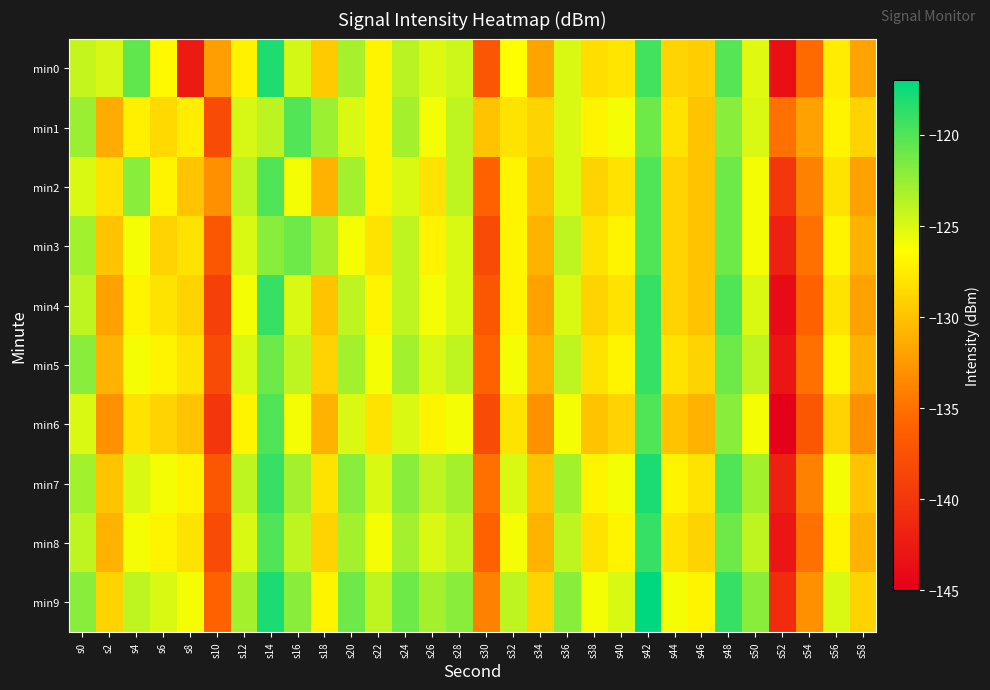

Which has a higher value, s16 or s38?

s16